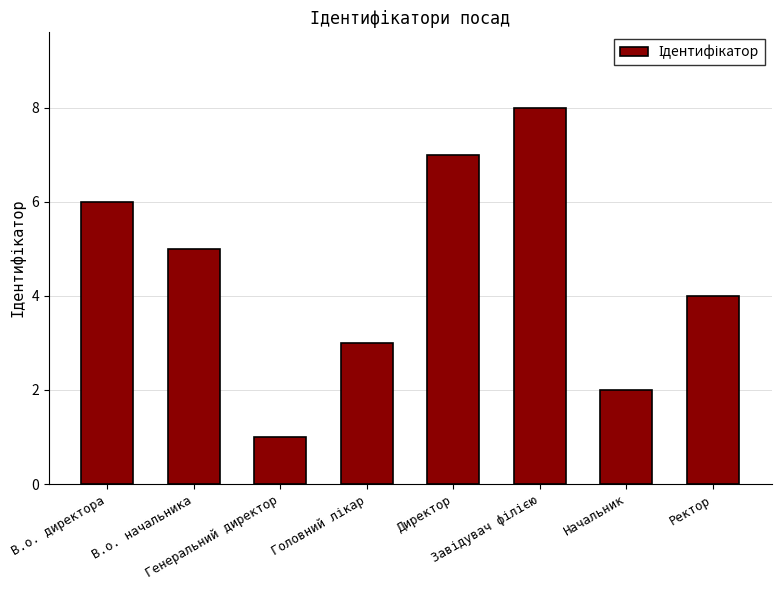

What is the difference between the values at Начальник and Генеральний директор?

1